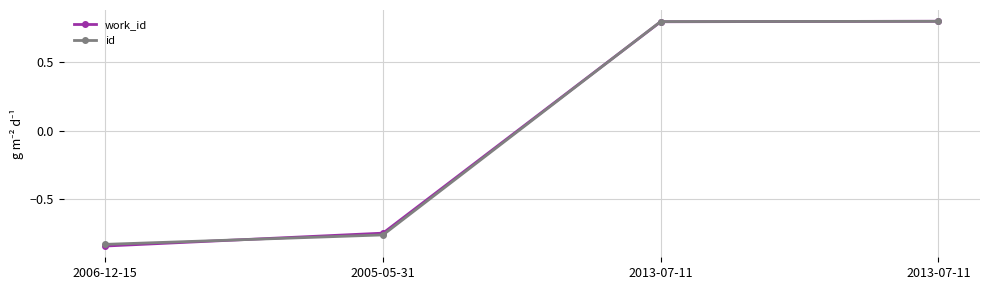

What are all the series names shown in the legend?

work_id, id